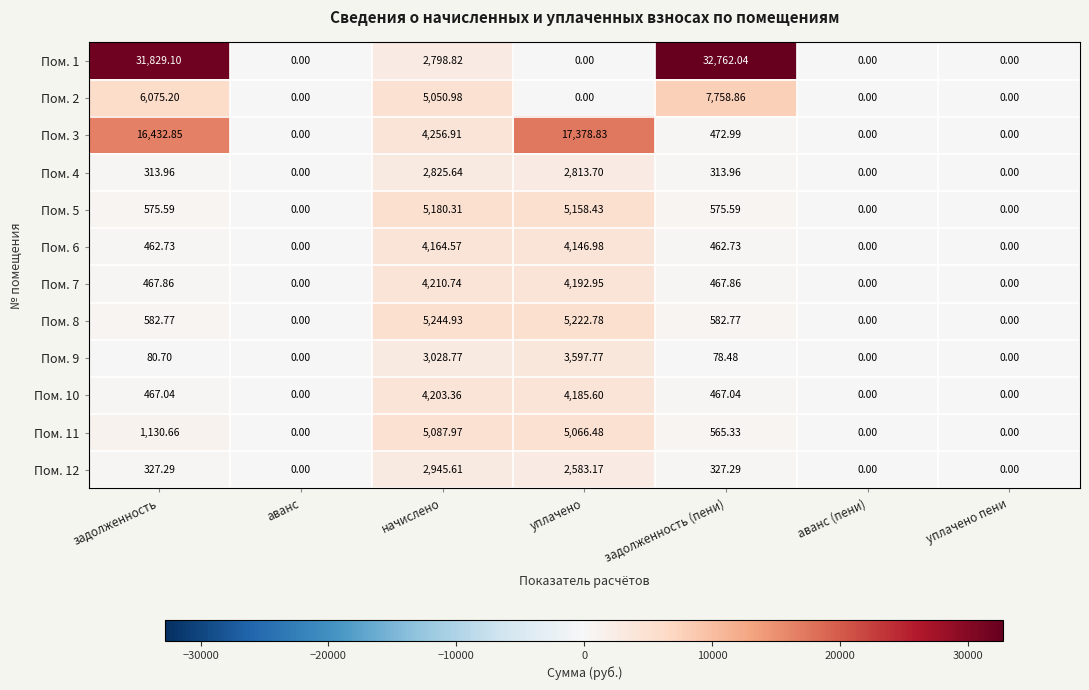

How many positive values does the Пом. 11 series have?

4